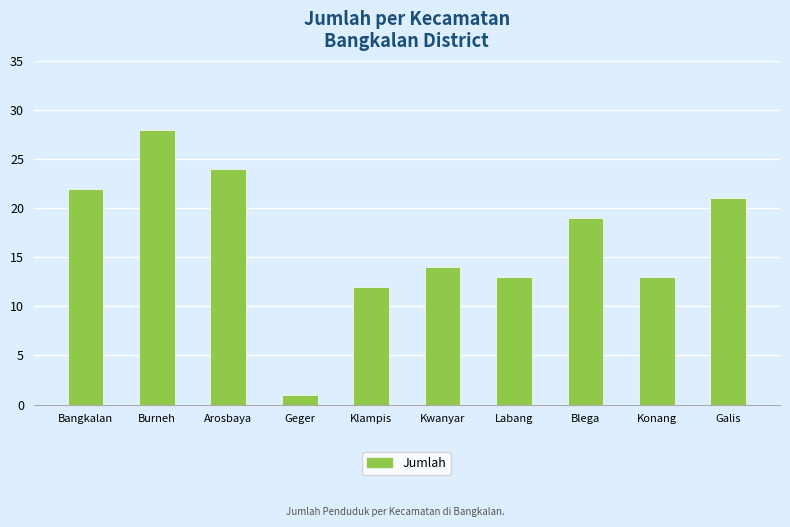

What is the ratio of the value at Geger to the value at Klampis?

0.1